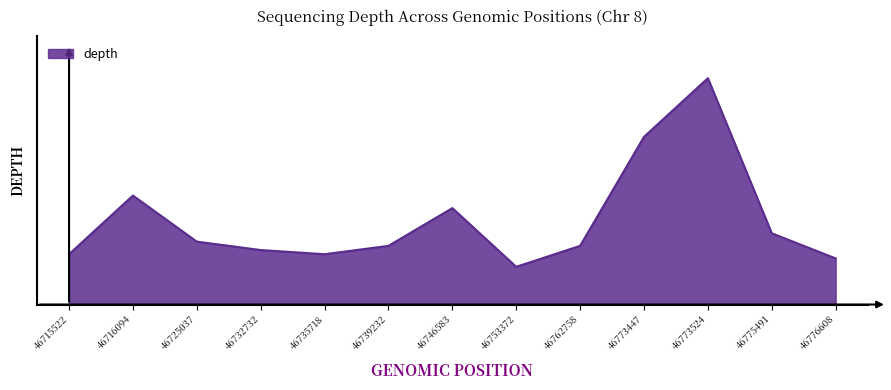

Is it true that the value at 46775491 is 8?

False